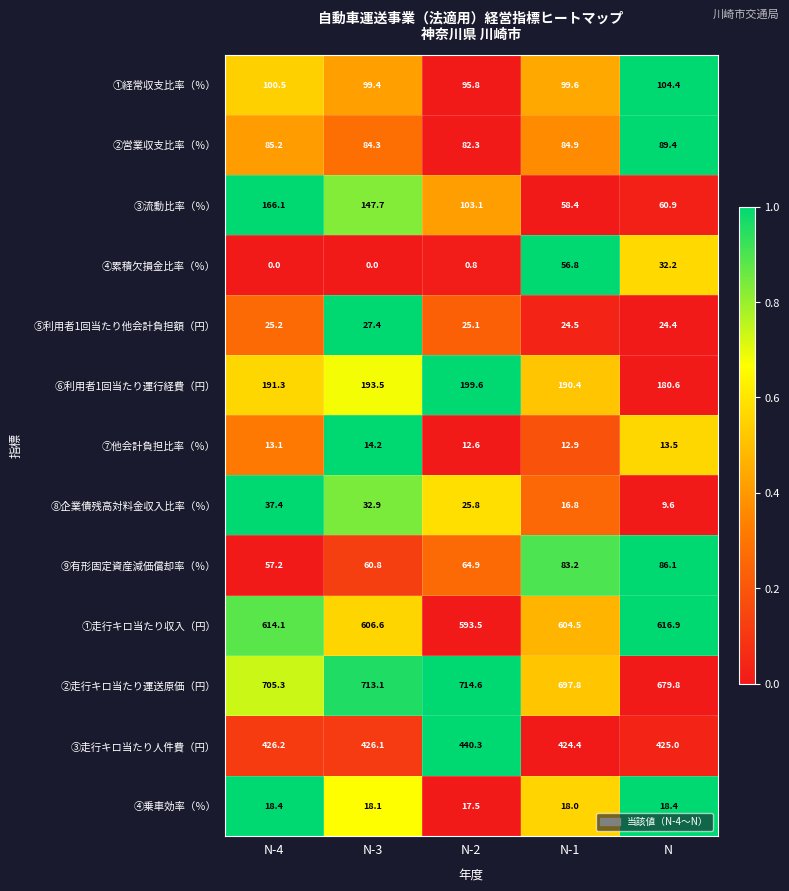

List the series in order of their peak value, highest first.

②走行キロ当たり運送原価（円）, ①走行キロ当たり収入（円）, ③走行キロ当たり人件費（円）, ⑥利用者1回当たり運行経費（円）, ③流動比率（％）, ①経常収支比率（％）, ②営業収支比率（％）, ⑨有形固定資産減価償却率（％）, ④累積欠損金比率（％）, ⑧企業債残高対料金収入比率（％）, ⑤利用者1回当たり他会計負担額（円）, ④乗車効率（％）, ⑦他会計負担比率（％）